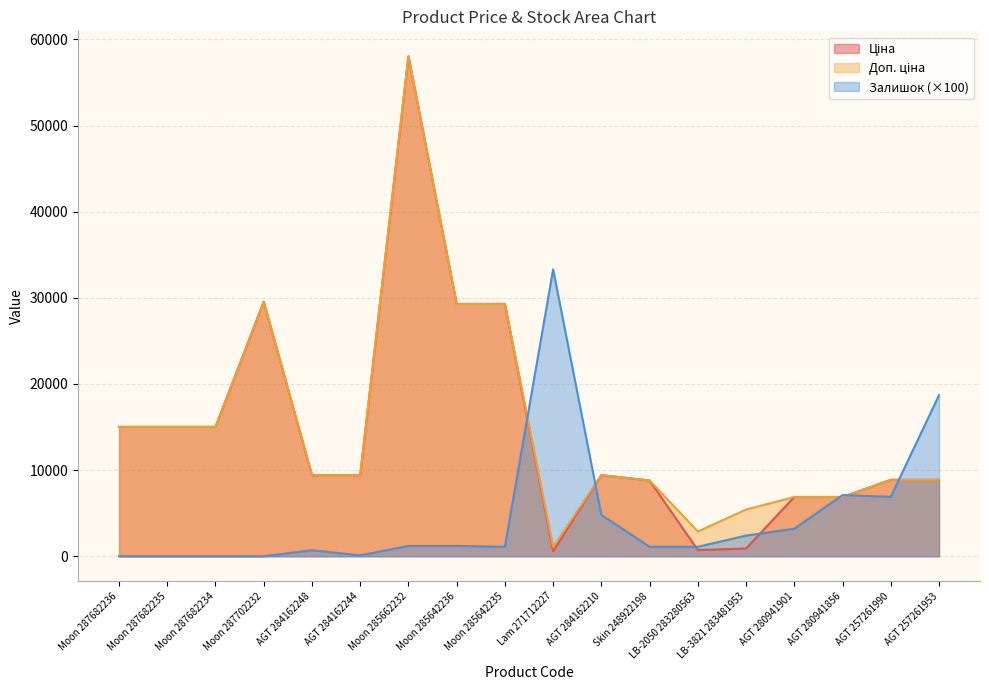

What is the average value of the Ціна series?

14555.5